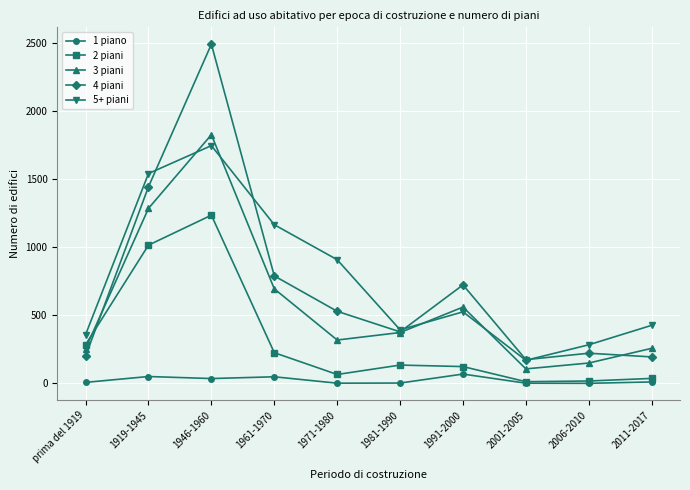

What are all the series names shown in the legend?

1 piano, 2 piani, 3 piani, 4 piani, 5+ piani